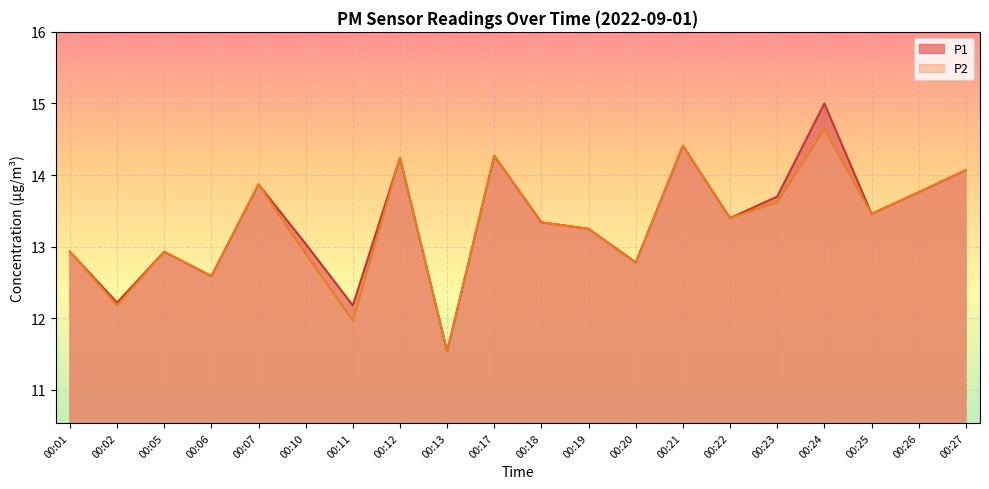

At which category does P2 reach its first local peak?

00:05